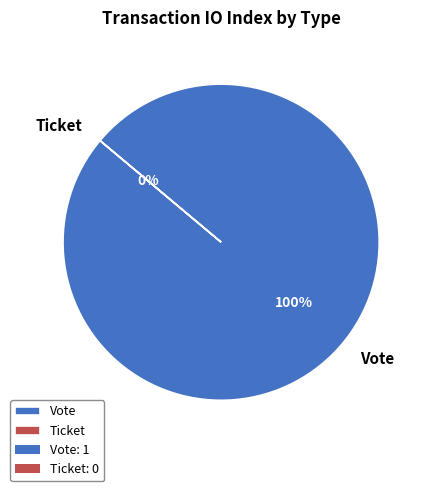

Is it true that Vote is 100% of the pie?

True